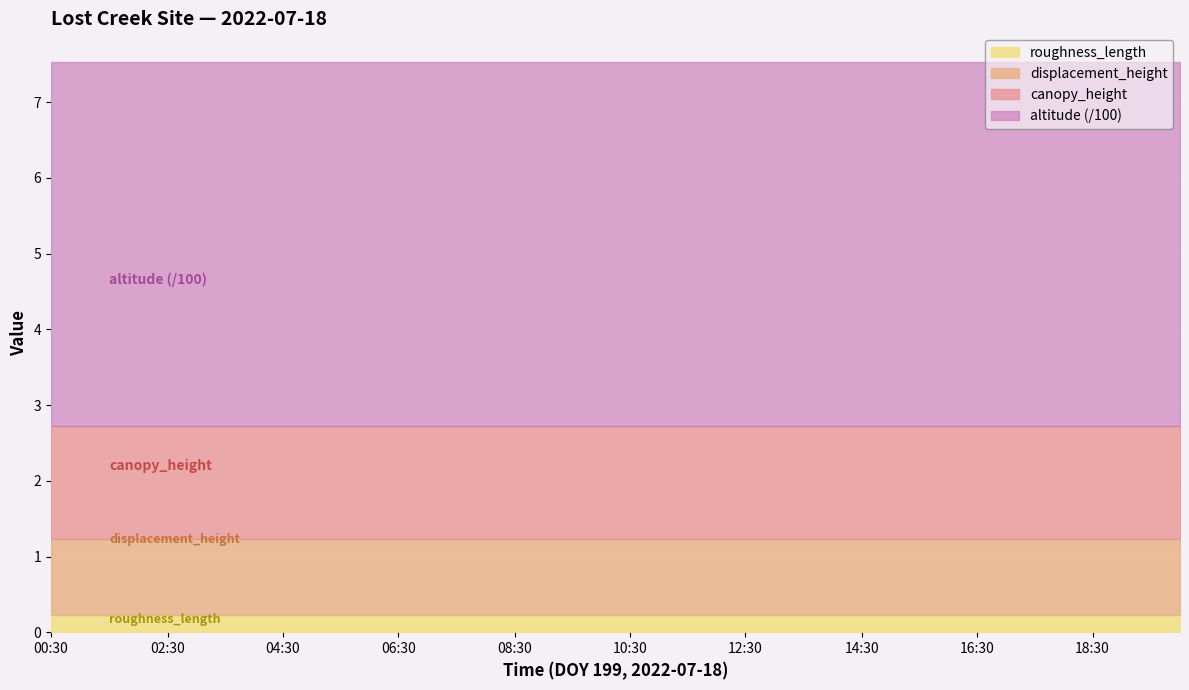

Is the value of canopy_height at 4 greater than the value of altitude at 11?

No